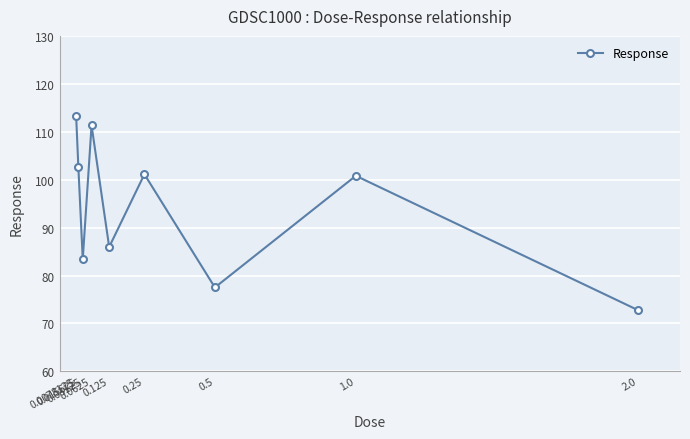

Which label corresponds to the largest value in the chart?

0.0078125